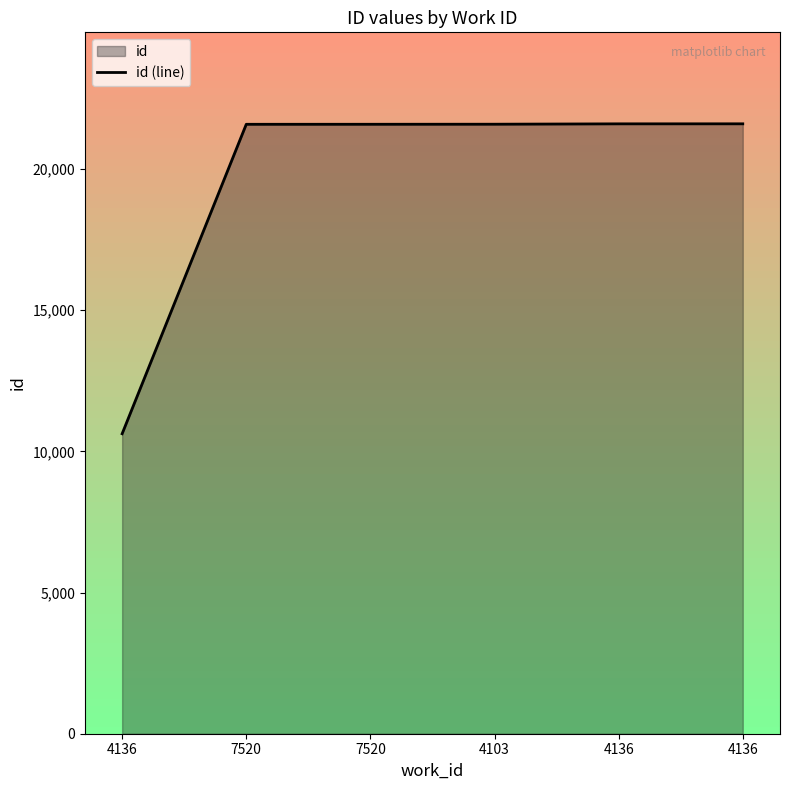

Reading left to right, list all the values displayed in this chart.

4136=10623	7520=21581	7520=21582	4103=21584	4136=21597	4136=21598